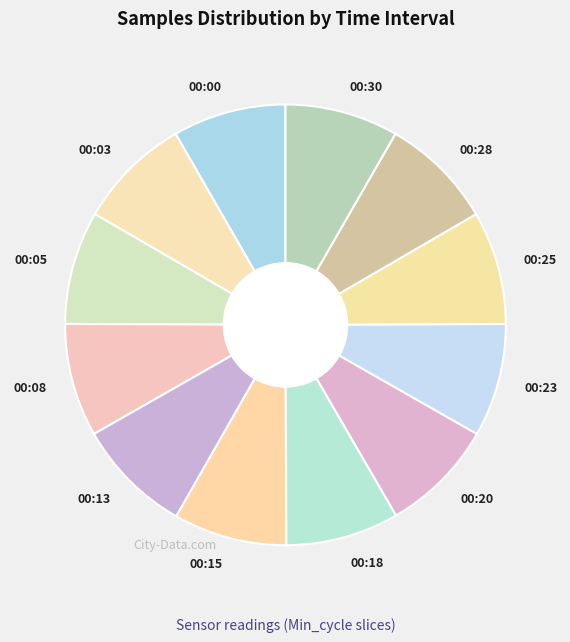

Does 00:15 represent more than half of the total?

No